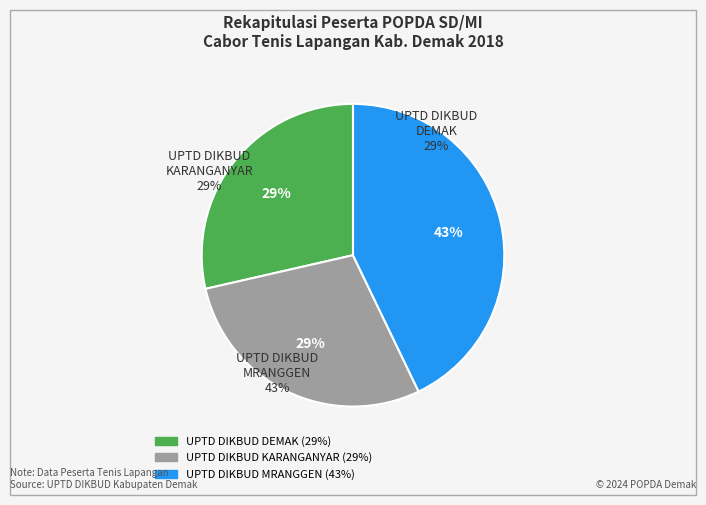

What is the ratio of the value at UPTD DIKBUD KARANGANYAR to the value at UPTD DIKBUD MRANGGEN?

0.7